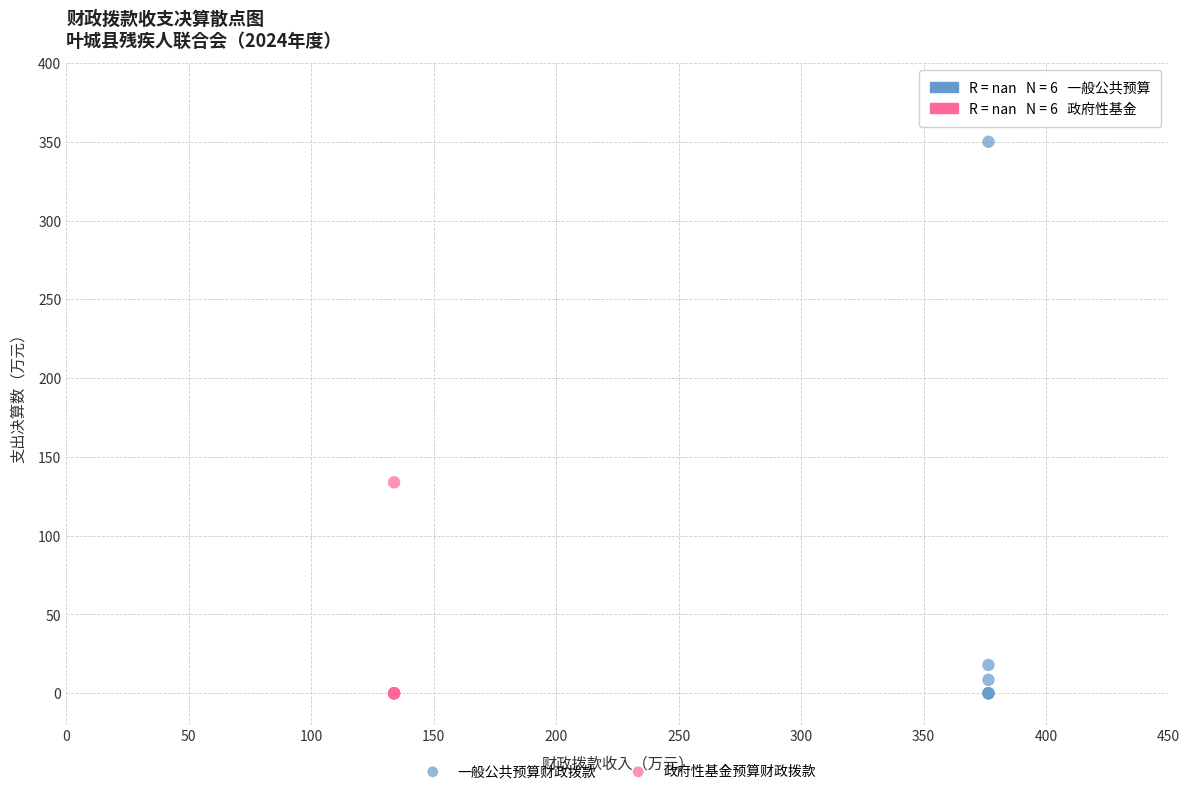

Which series has the largest Y range (max minus min)?

一般公共预算财政拨款